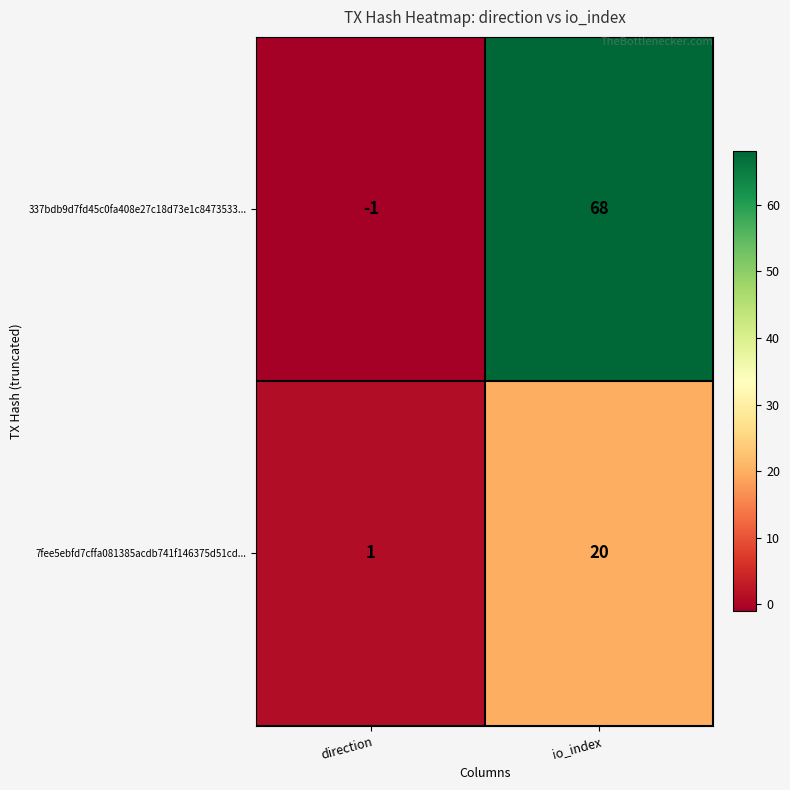

Between direction and io_index, which series saw the biggest shift?

337bdb9d7fd45c0fa408e27c18d73e1c8473533...